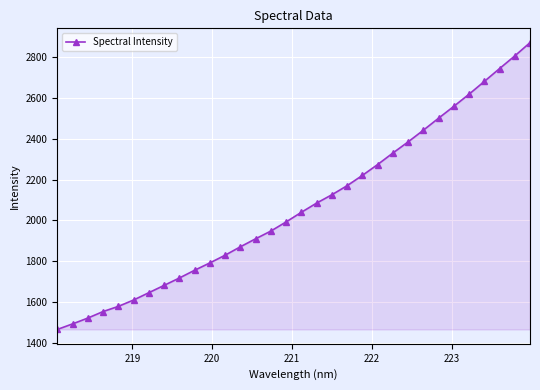

What is the value of the 16th point from the left?

1992.6